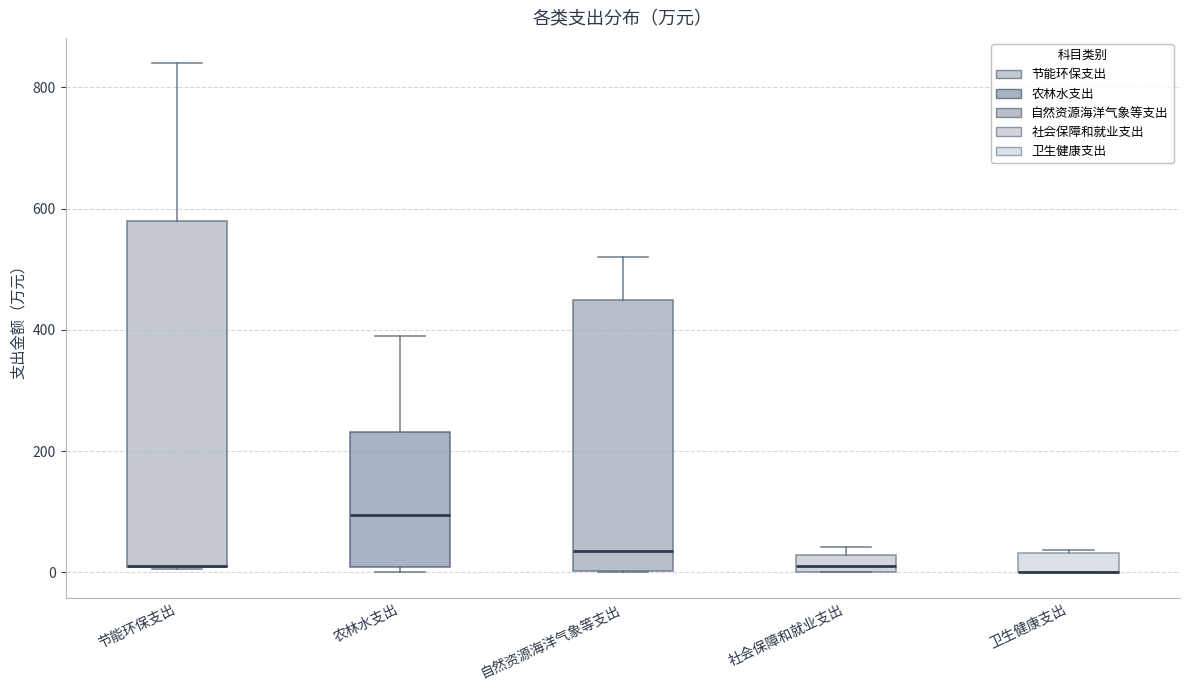

Which box is the tallest, from its lower edge to its upper edge?

节能环保支出